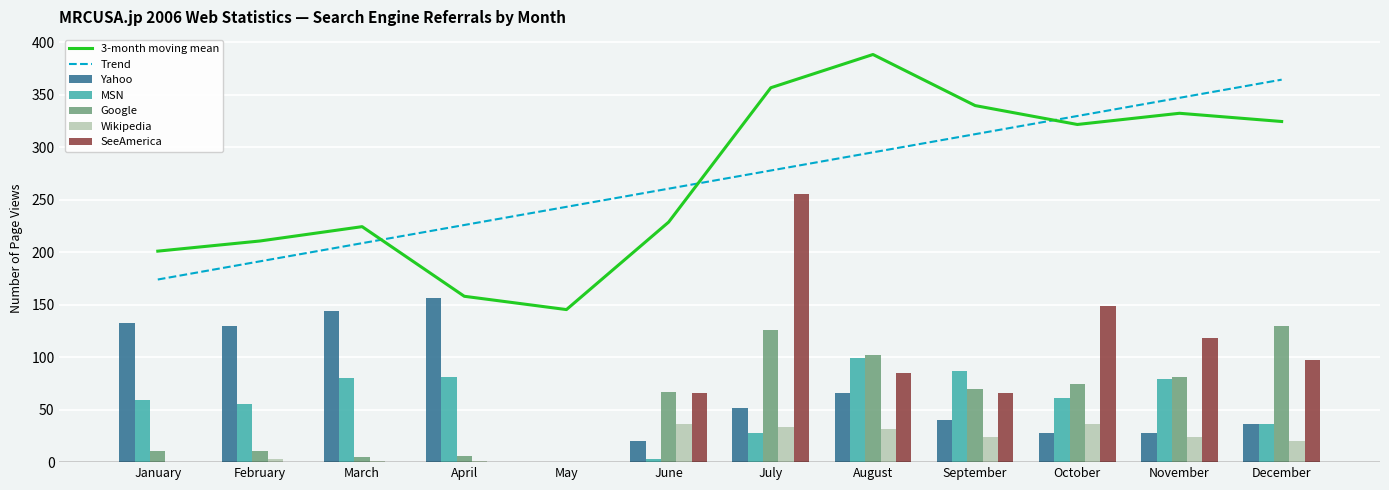

The value of SeeAmerica at February is 0. True or false?

True